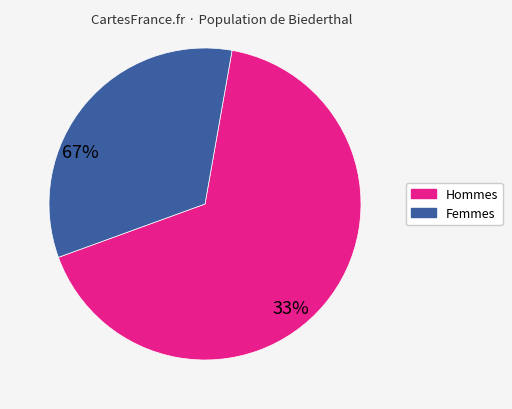

Which slice represents more than half of the pie?

Hommes